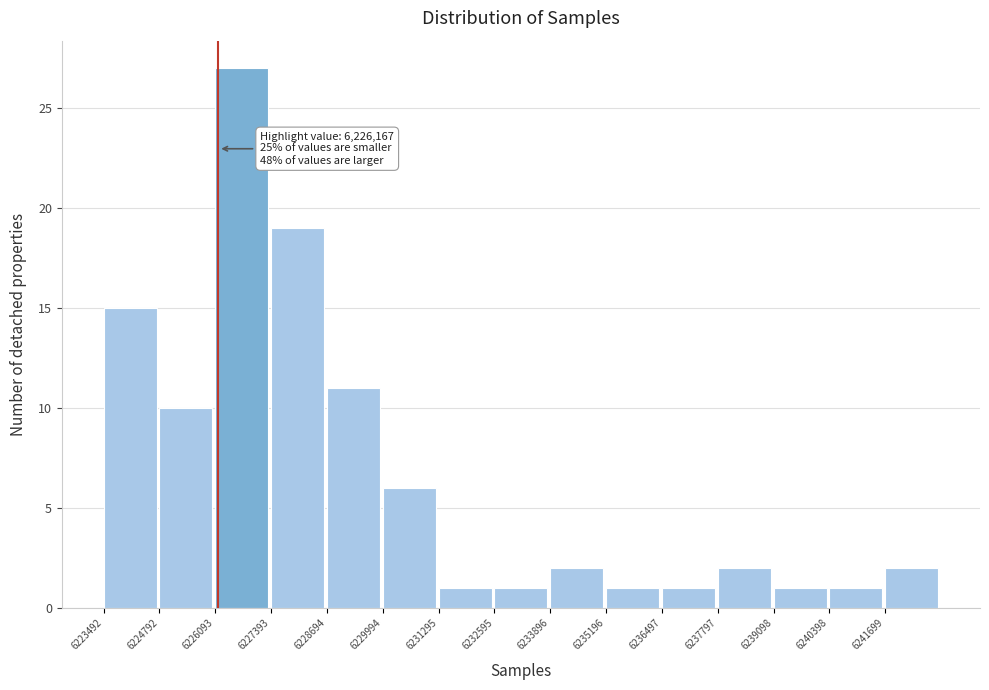

Over which range of the x-axis is the bar tallest?

6226000 to 6227400